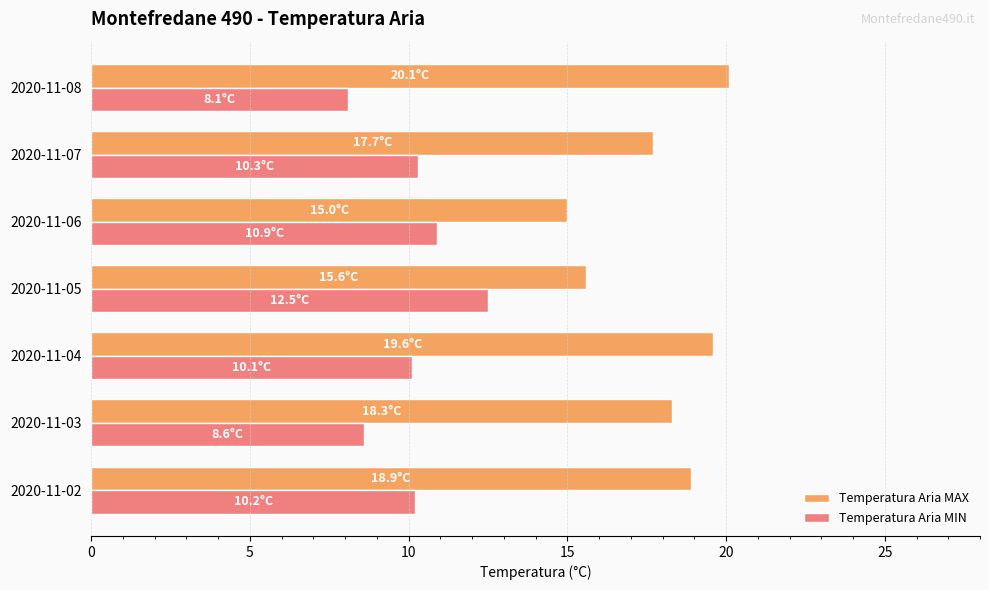

At which label is Temperatura Aria MAX closest to 17?

2020-11-07